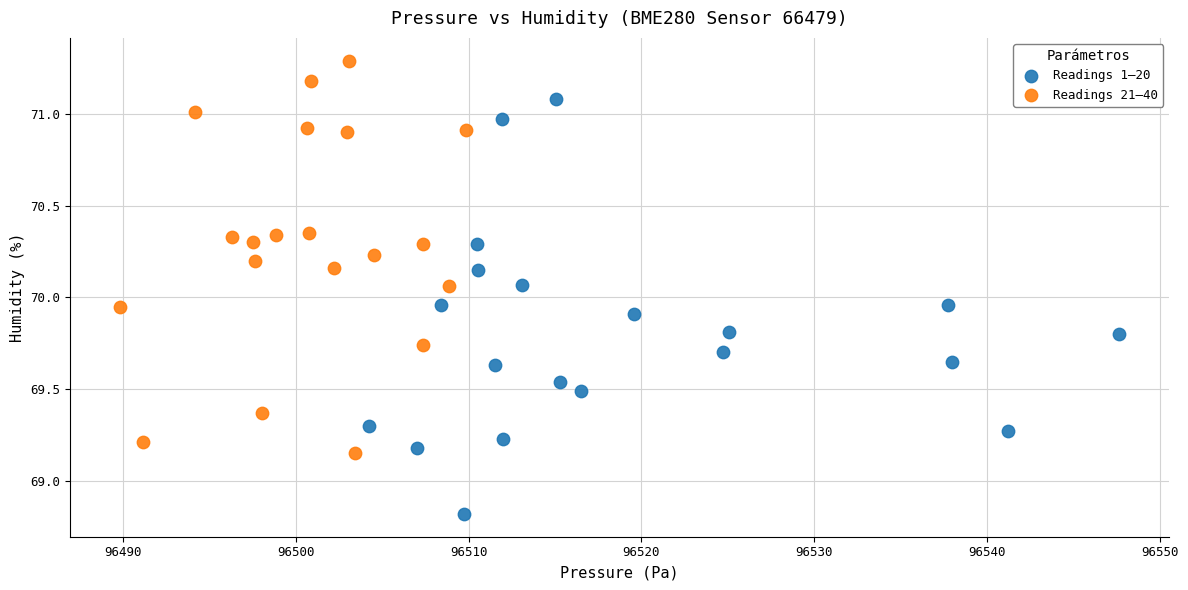

Which series contains the highest Y value?

Readings 21–40